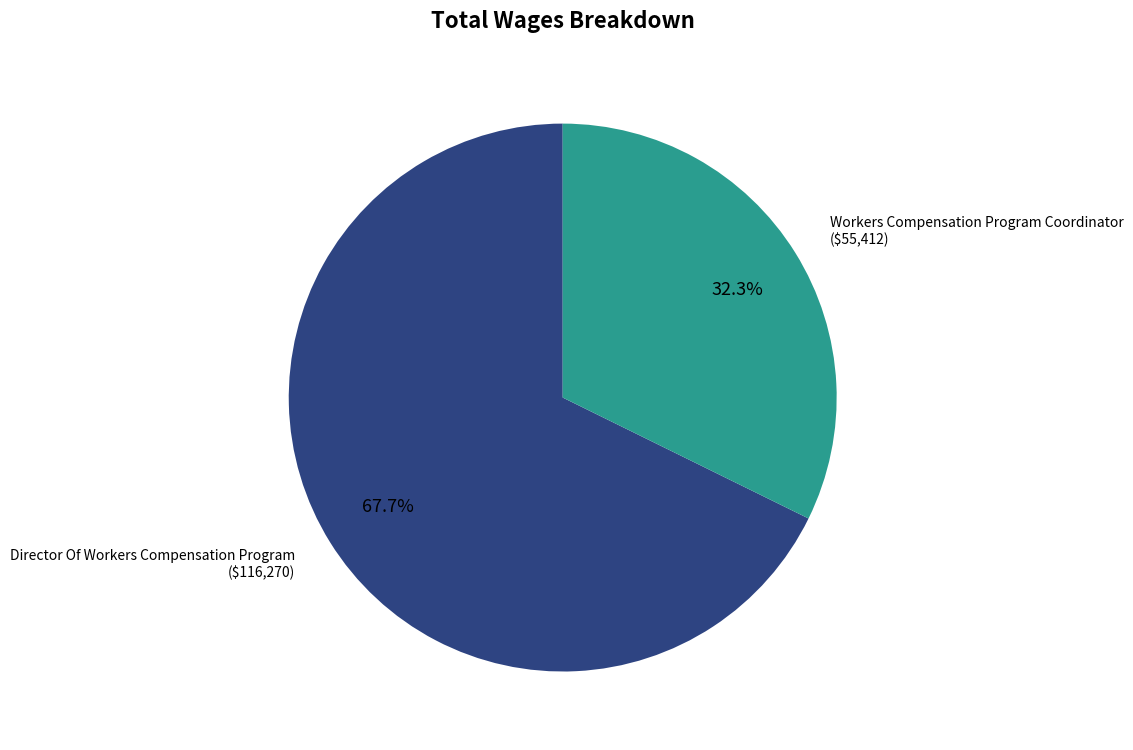

To the nearest percent, what is the combined percentage of Workers Compensation Program Coordinator and Director Of Workers Compensation Program?

100%